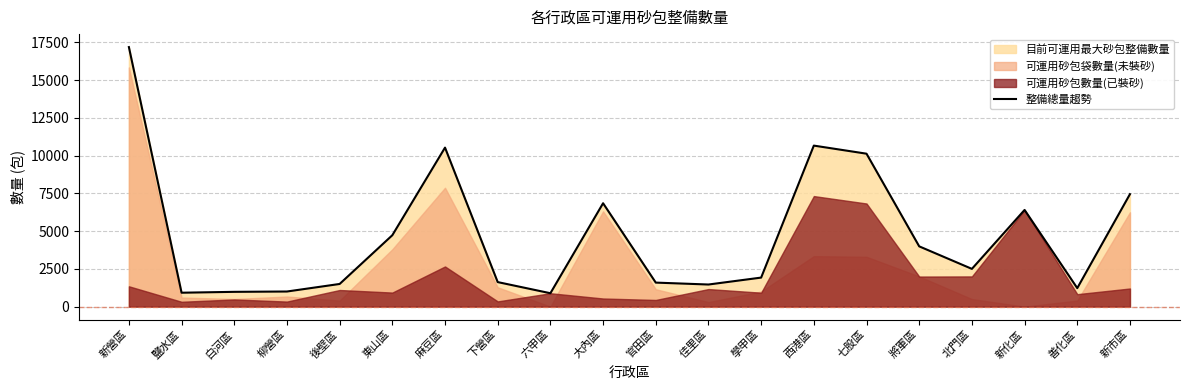

True or false: the data shows 10668 at 西港區.

True